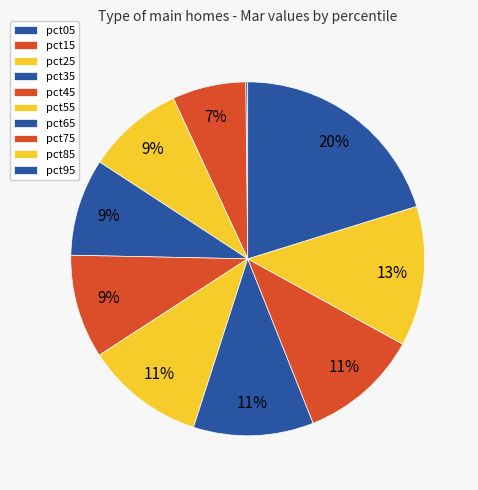

Which category has the smallest portion of the pie?

pct05